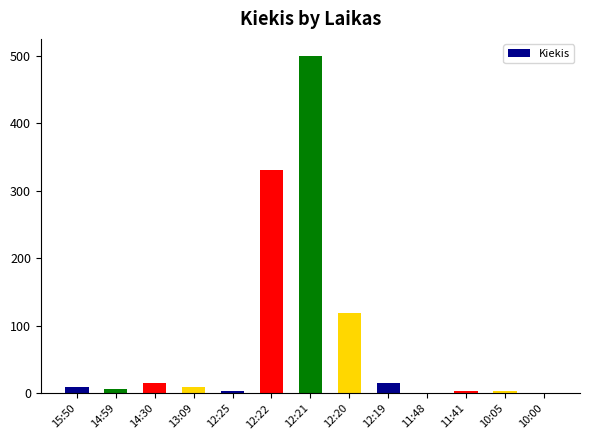

What is the sum of all values?

1019